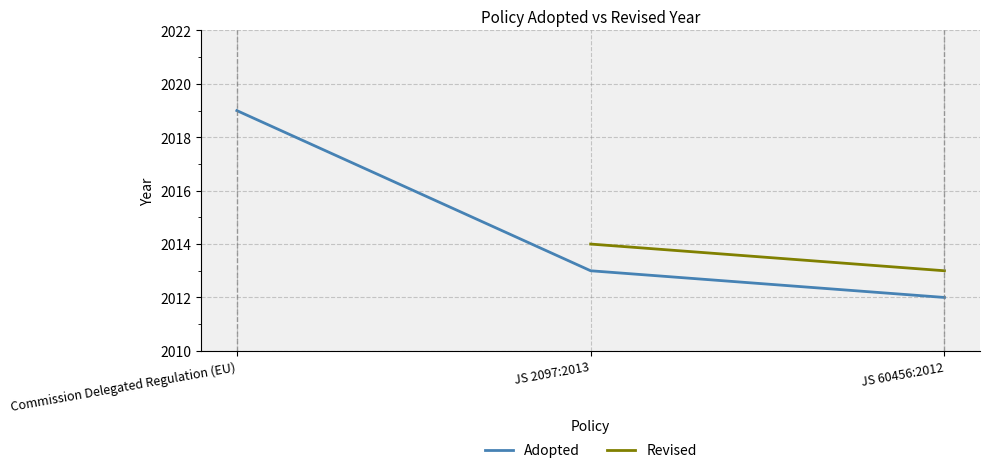

Is it true that Adopted equals 2012.0 at JS 60456:2012?

True